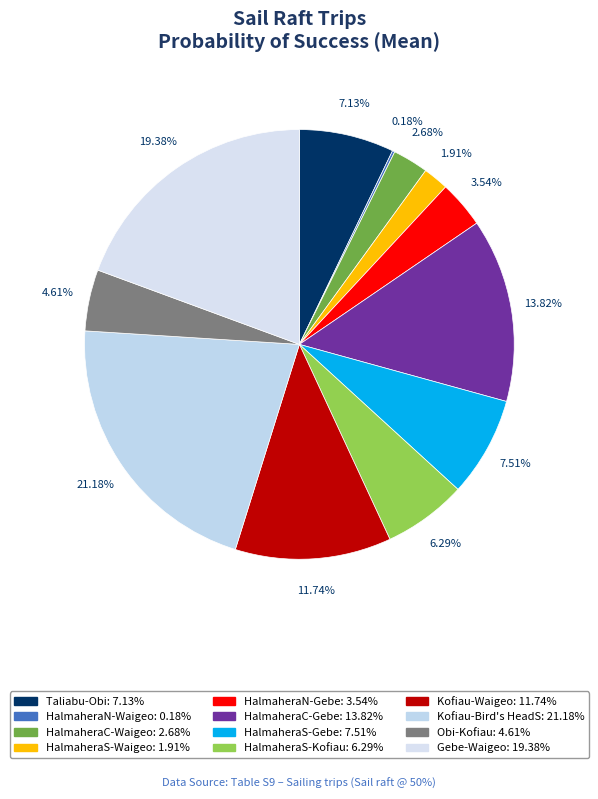

What percentage is the HalmaheraS-Gebe slice, to the nearest percent?

8%